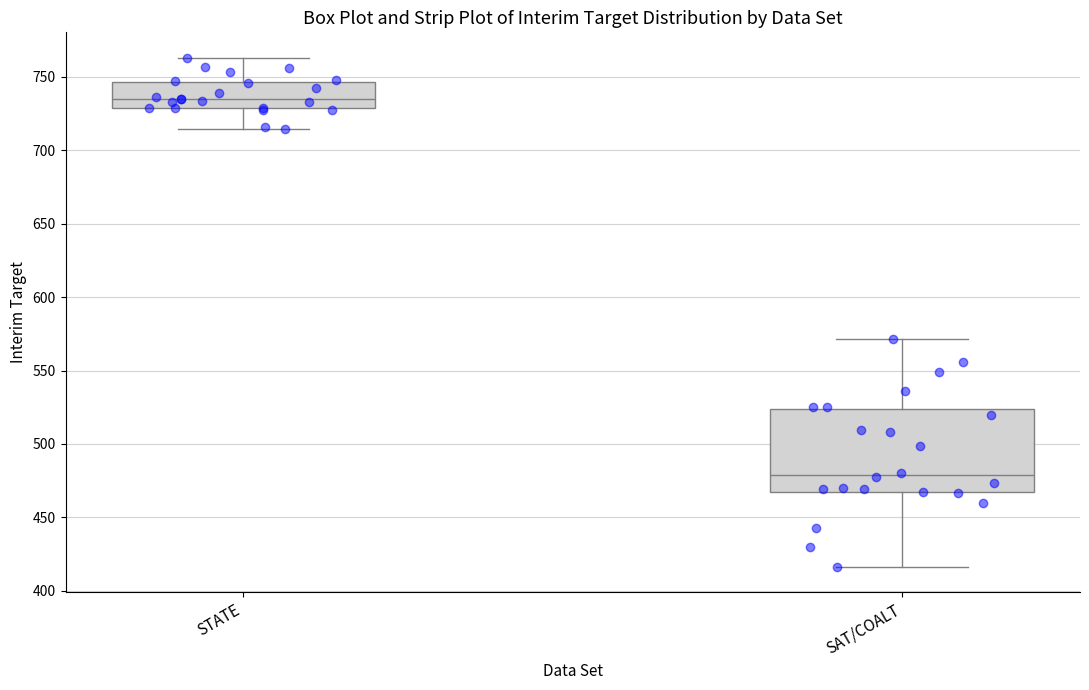

Which box is the tallest, from its lower edge to its upper edge?

SAT/COALT